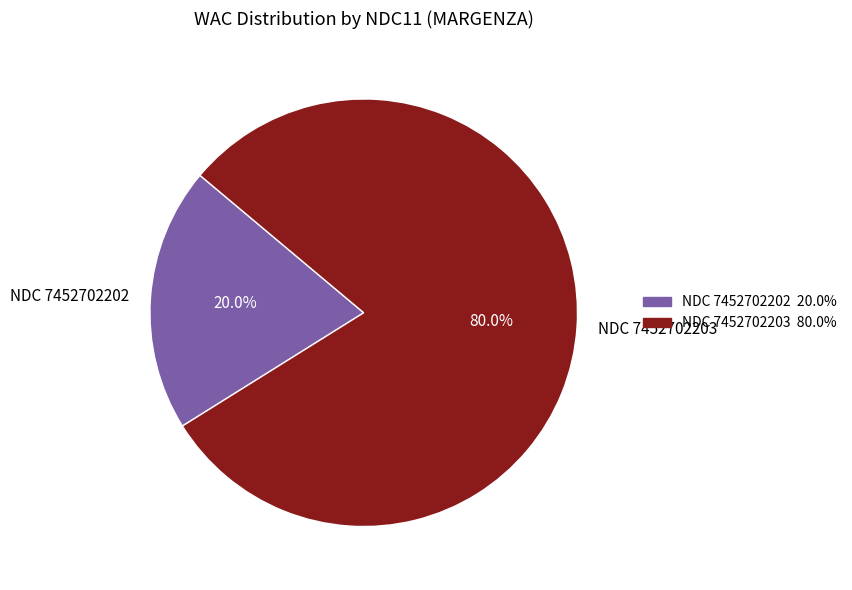

What is the largest slice in the pie chart?

NDC 7452702203